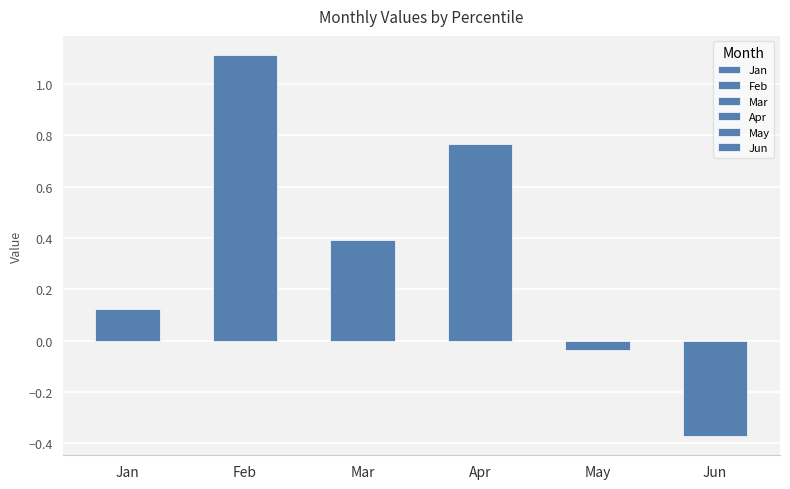

What is the average value of the Jan series?

0.1